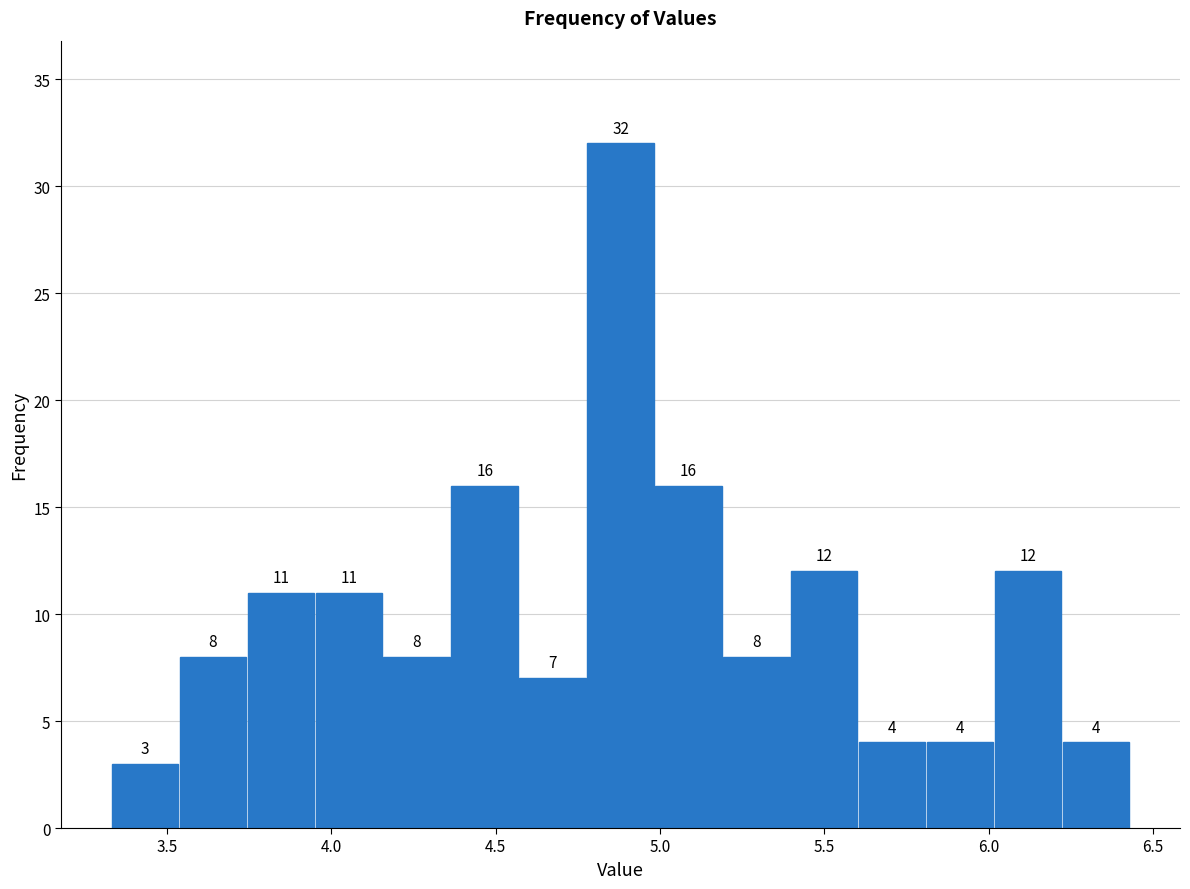

How tall is the bar that spans 5.00 to 5.20 on the x-axis? The bar edges are not printed on the chart, so give them approximately, as read against the axis.

16